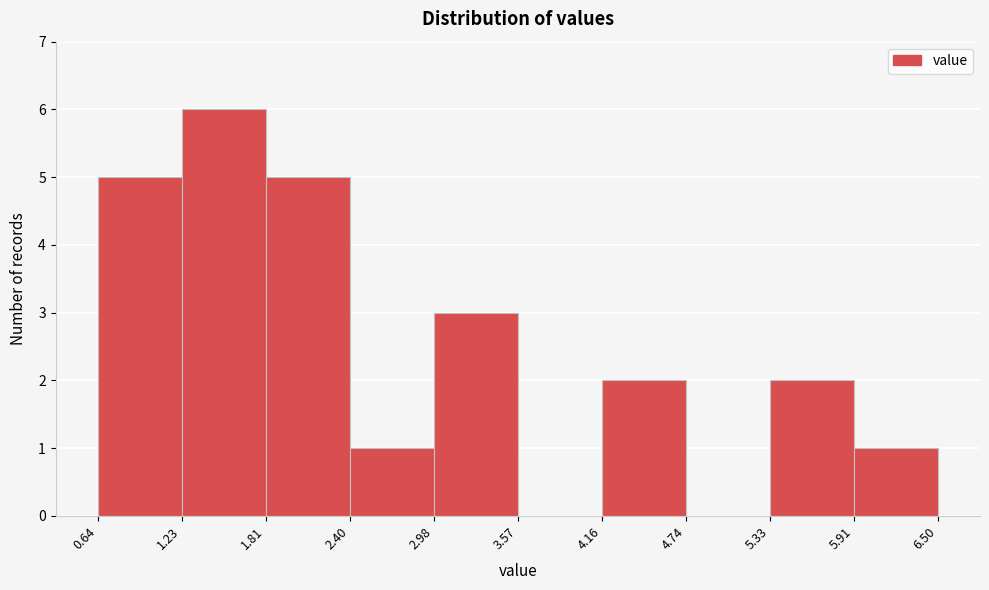

Reading left to right, list every bar in this chart as the range it spans on the x-axis followed by its height. The values are not printed on the chart, so give them approximately, as read against the axis.

0.64 to 1.23: 5
1.23 to 1.81: 6
1.81 to 2.40: 5
2.40 to 2.98: 1
2.98 to 3.57: 3
3.57 to 4.16: 0
4.16 to 4.74: 2
4.74 to 5.33: 0
5.33 to 5.91: 2
5.91 to 6.50: 1